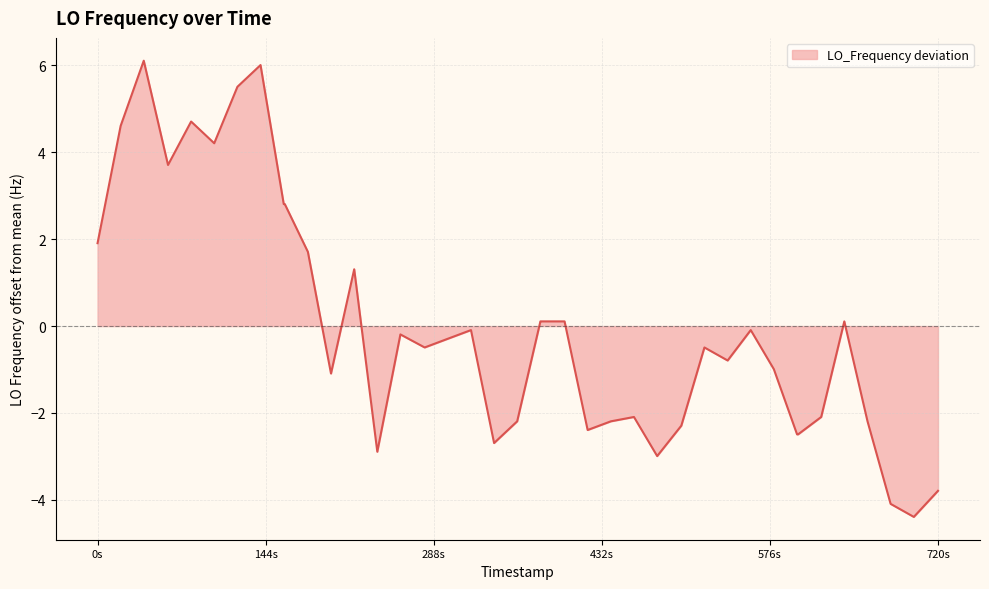

What is the difference between the maximum and second lowest values?

10.2